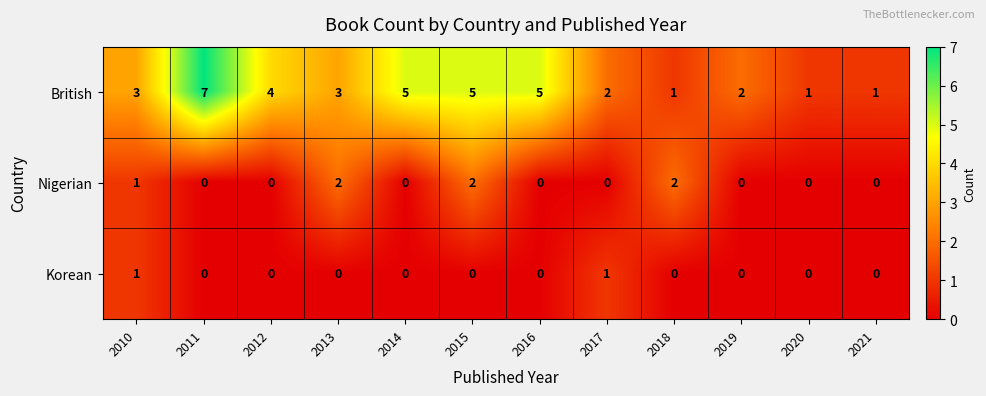

The British series shows 1 at 2020. True or false?

True